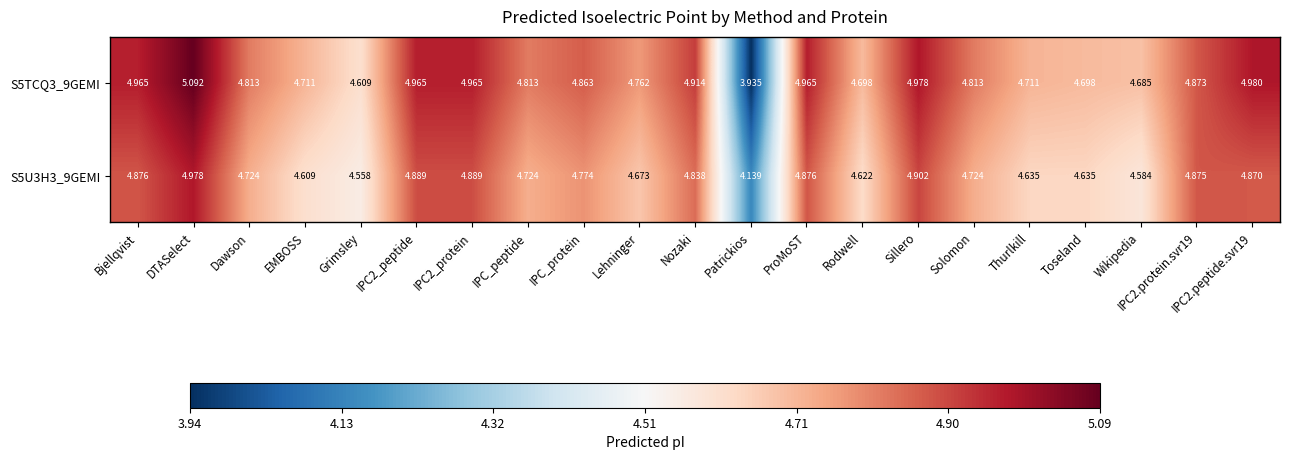

At how many categories does at least one series exceed 4?

21